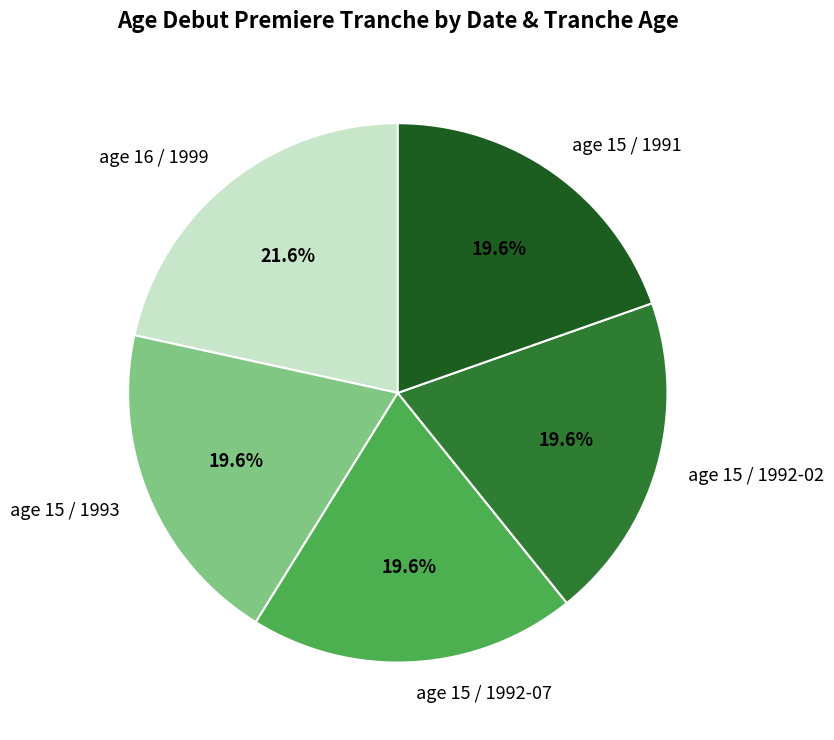

Is there any slice that represents more than half of the pie?

No